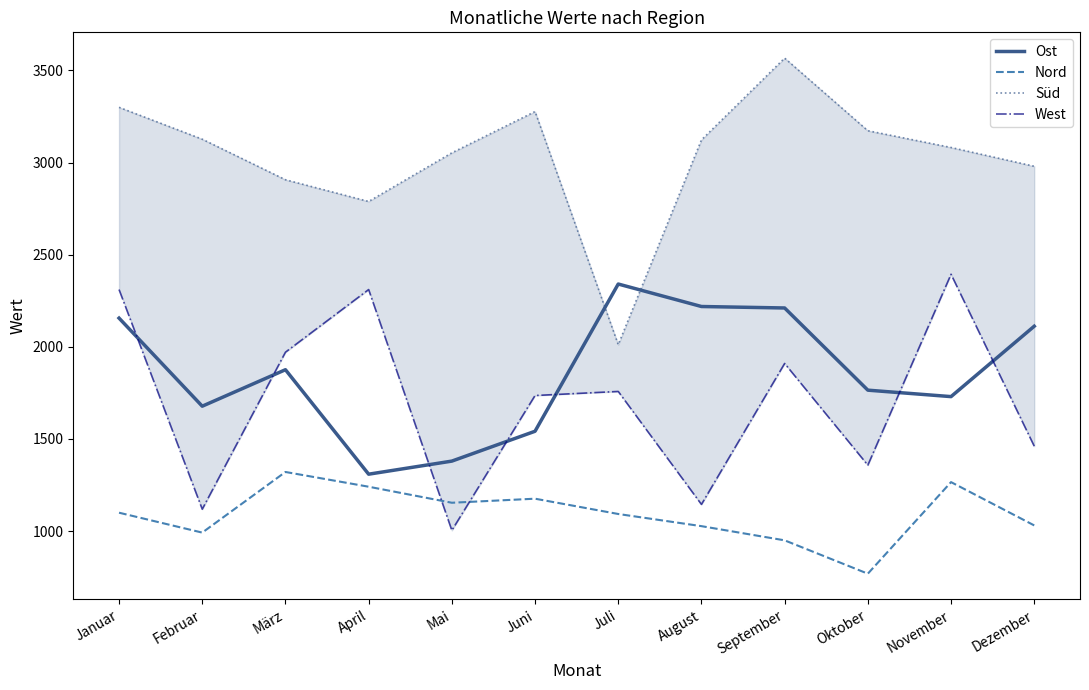

True or false: Ost and Nord cross at least once.

False